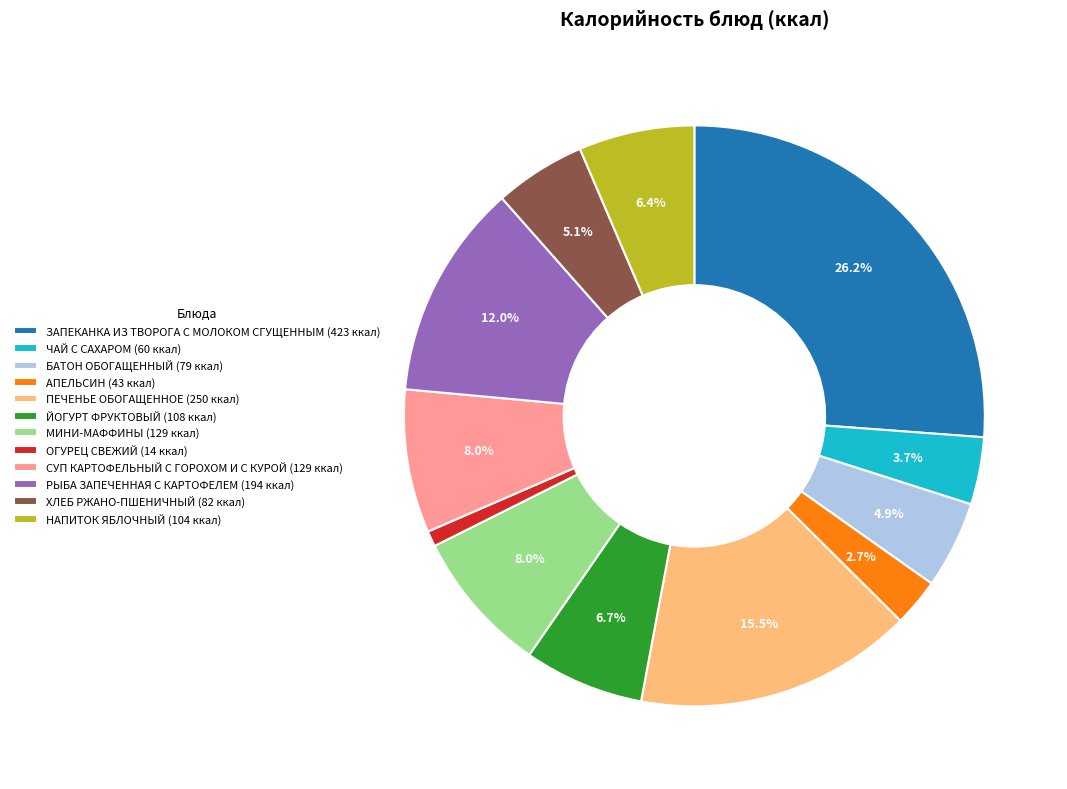

Is ХЛЕБ РЖАНО-ПШЕНИЧНЫЙ the majority of the pie?

No